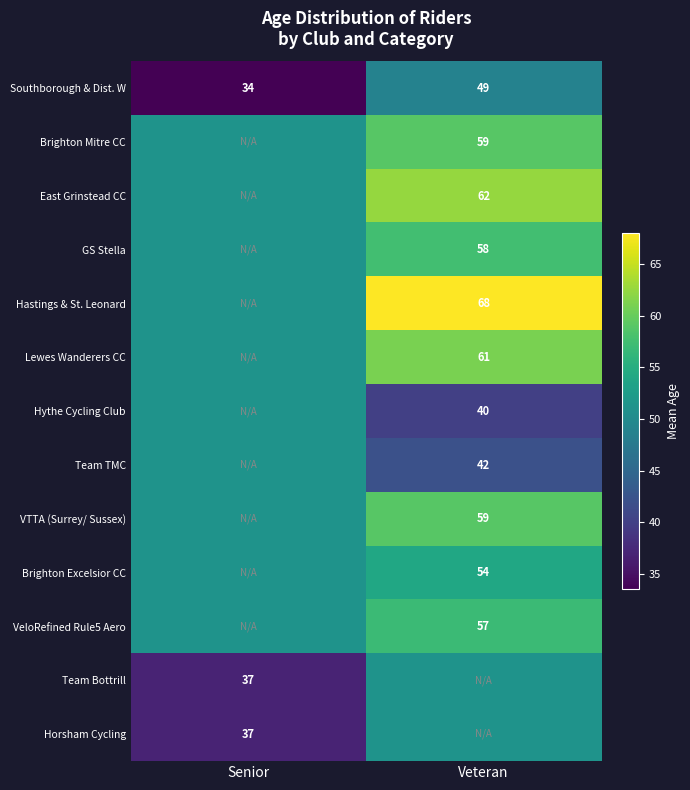

Which label corresponds to the smallest value in the chart?

Senior